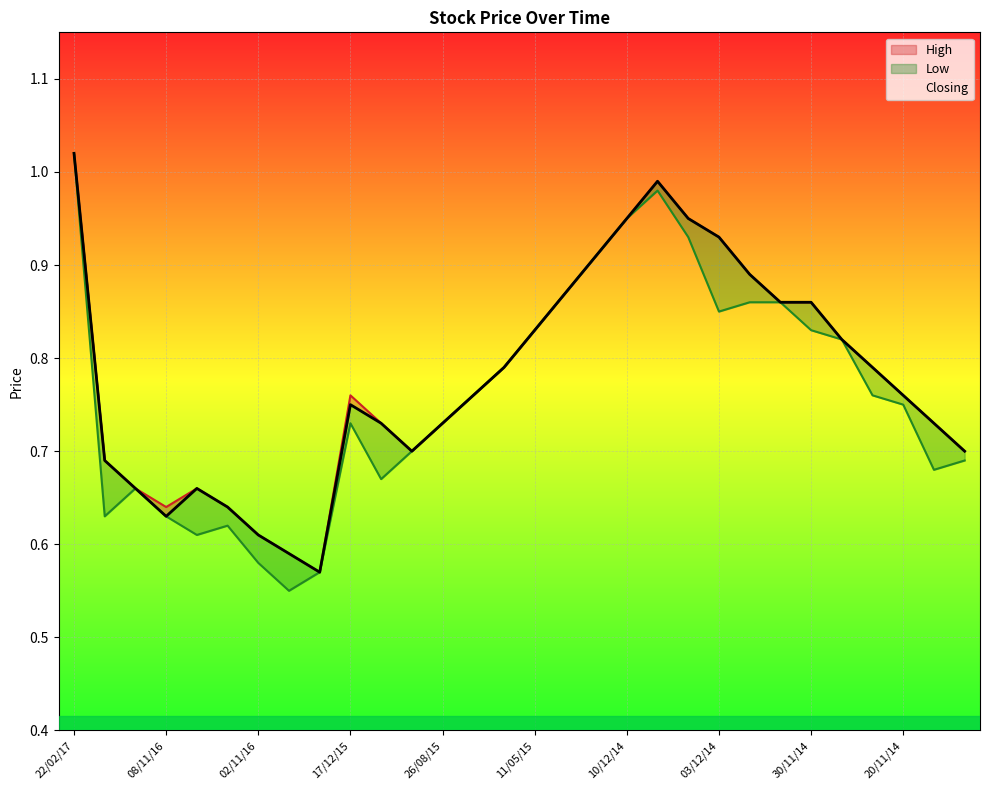

Count the number of data series in this chart.

3